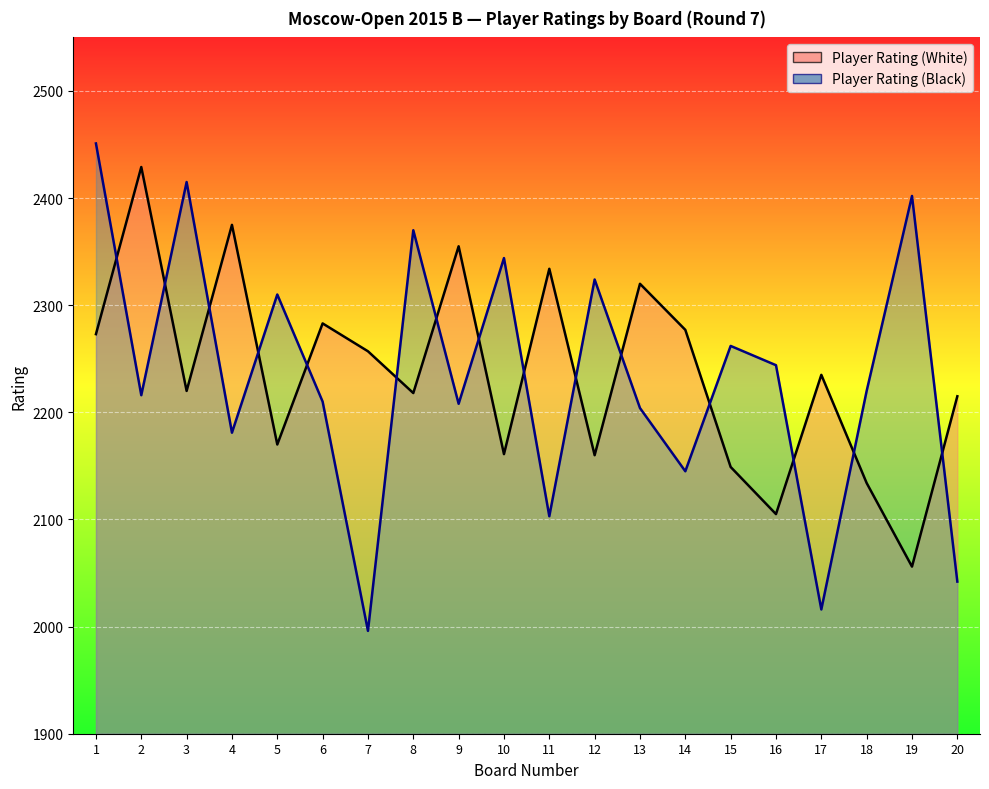

Which series has the largest range (max minus min)?

Player Rating (Black)